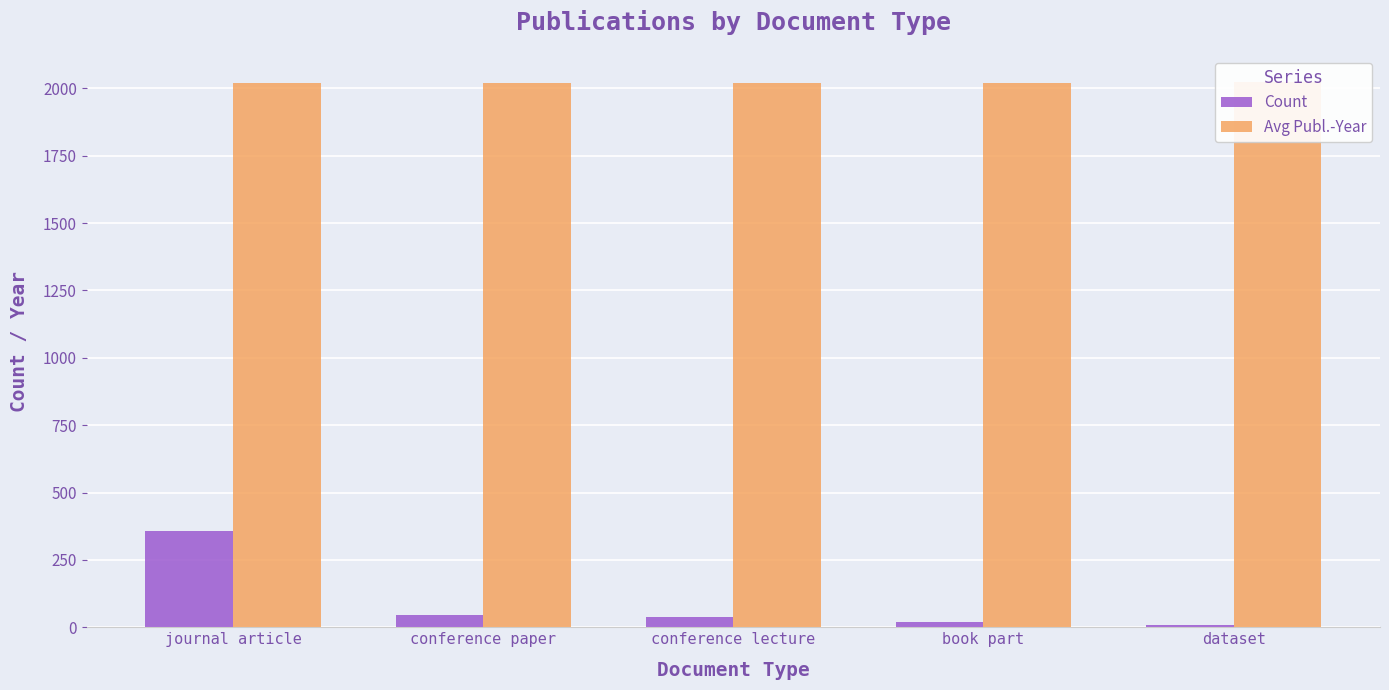

What is the difference between the second highest and second lowest values in the Count series?

27